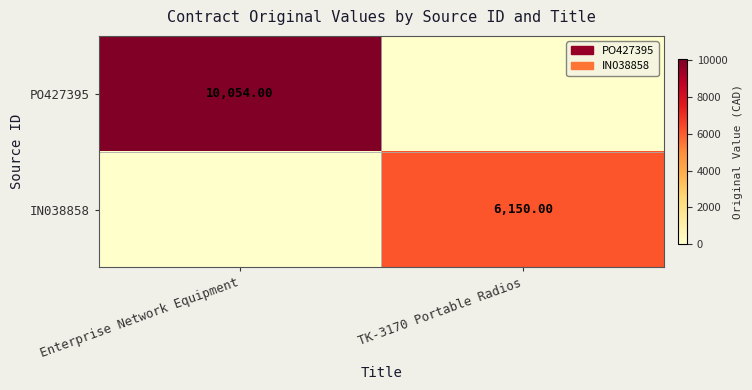

Which series has the largest total across all categories?

PO427395